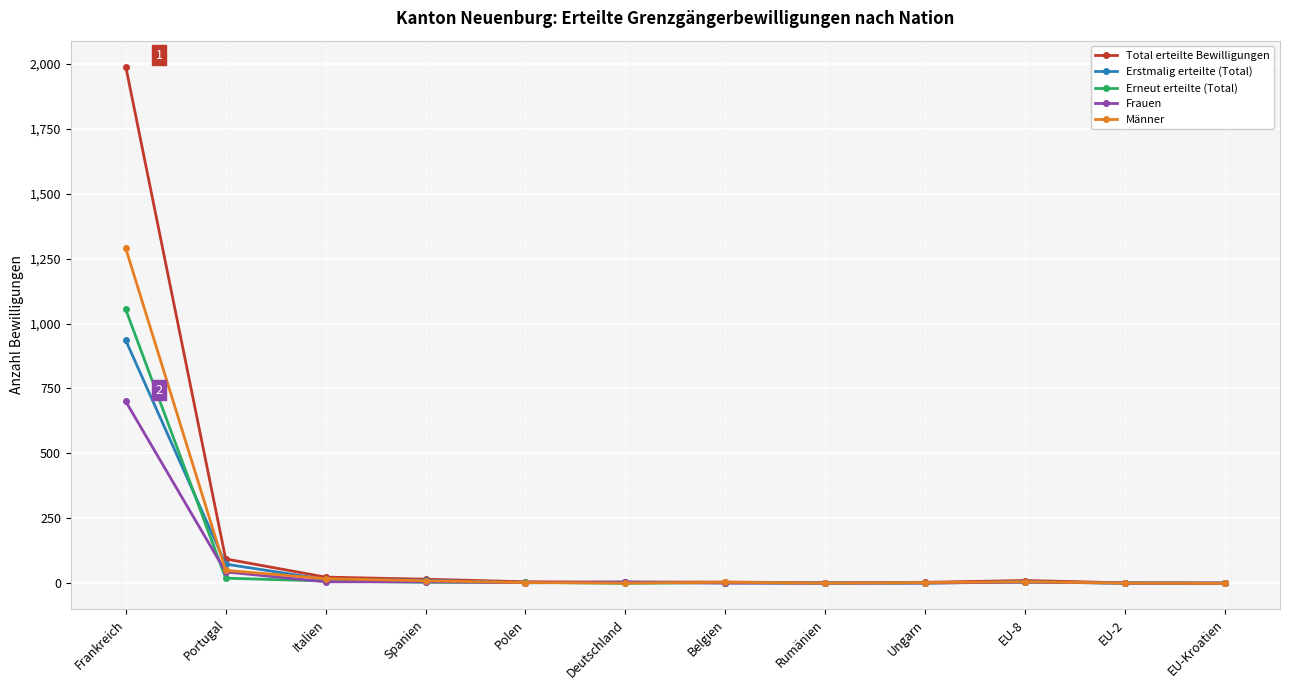

At which category is the sum across all series the highest?

Frankreich